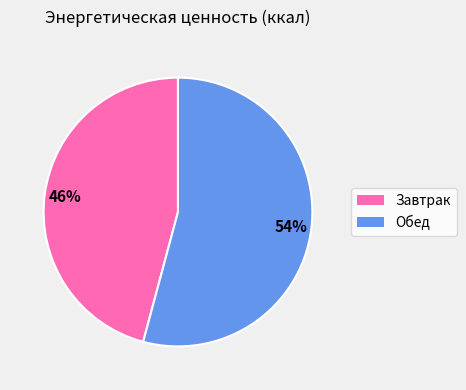

Which has a higher value, Завтрак or Обед?

Обед